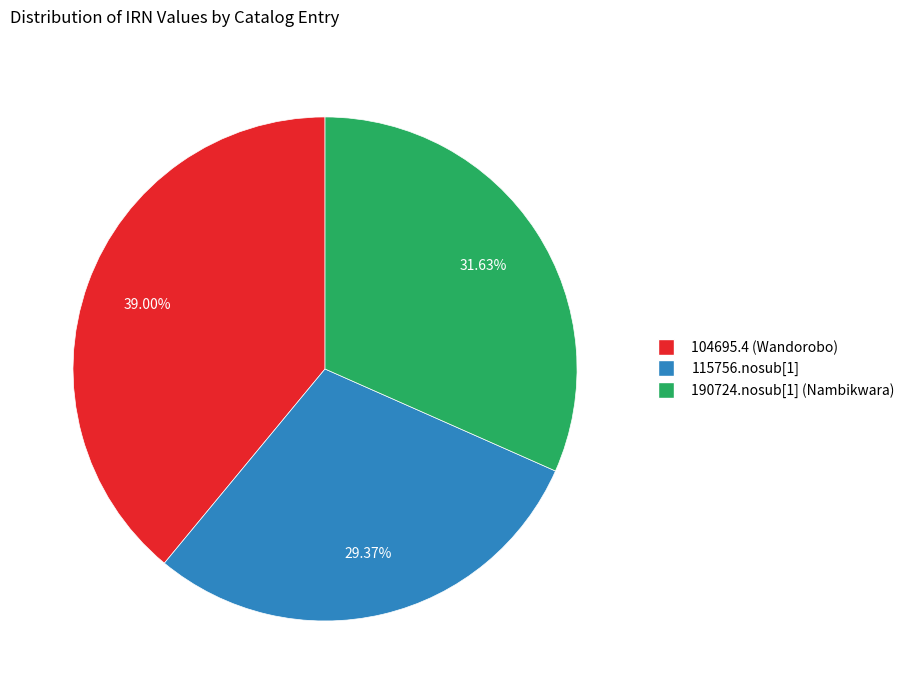

To the nearest percent, what is the average slice percentage?

33%